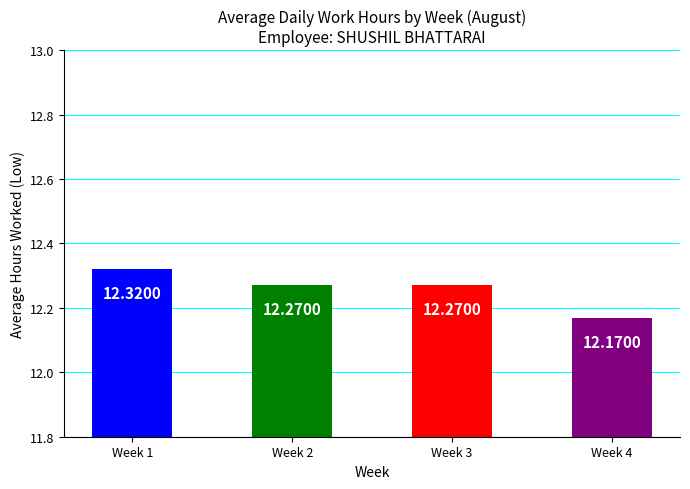

The chart shows a value of 12.3 at Week 3. True or false?

True